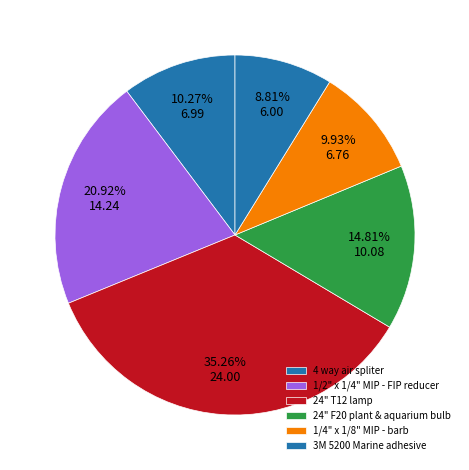

Is 1/4" x 1/8" MIP - barb the majority of the pie?

No